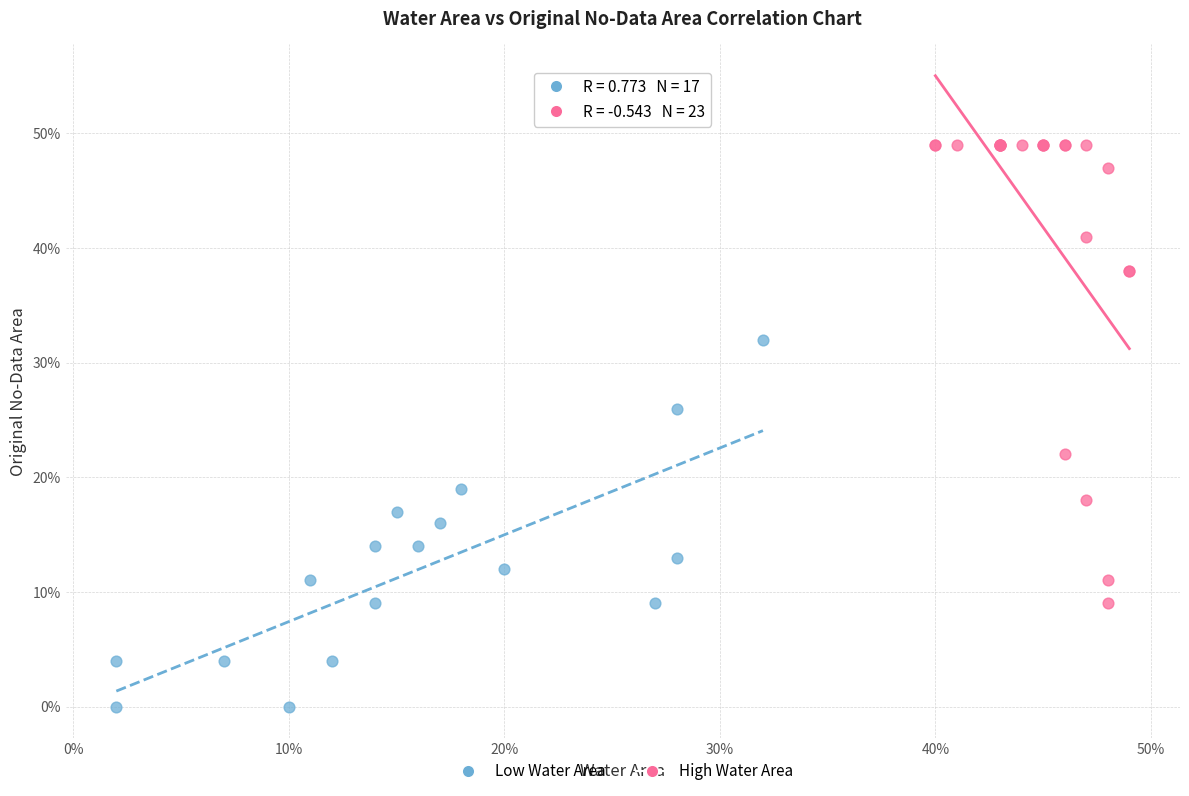

Which series has the largest Y range (max minus min)?

High Water Area